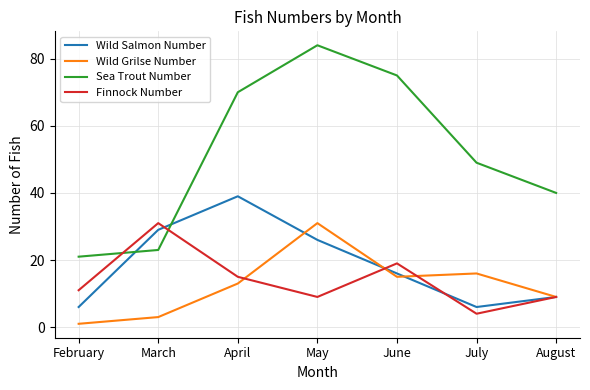

The Wild Grilse Number series shows 3 at April. True or false?

False